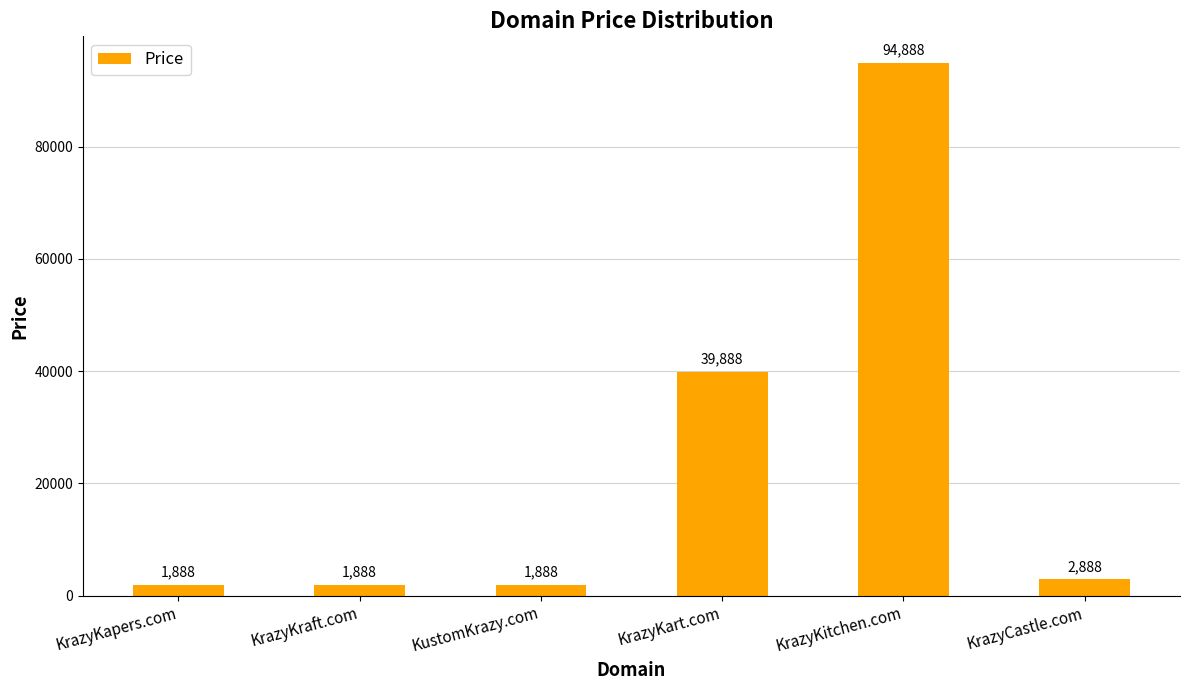

Where does the data first go above 2888?

KrazyKart.com